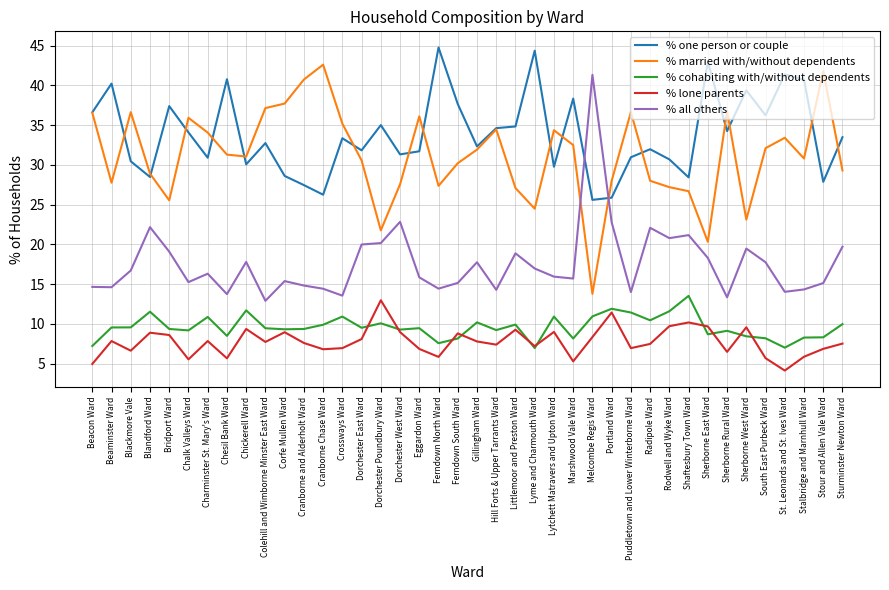

What position from the right is Blackmore Vale?

38